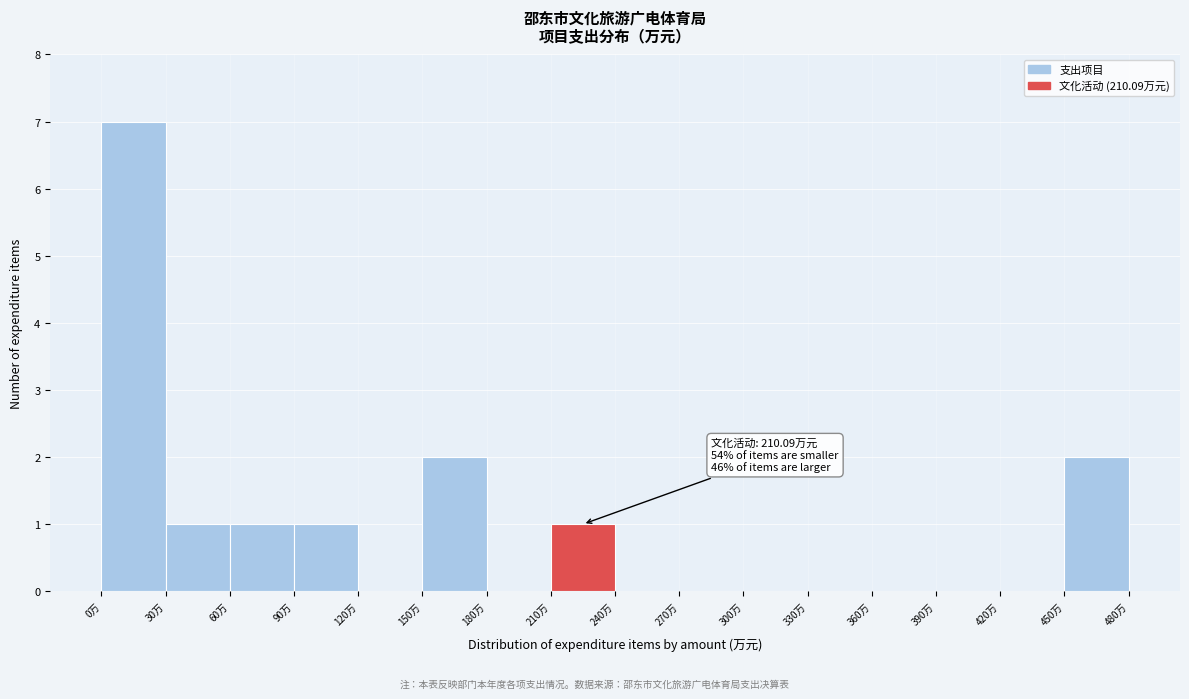

Over which range of the x-axis is the bar tallest?

0 to 30